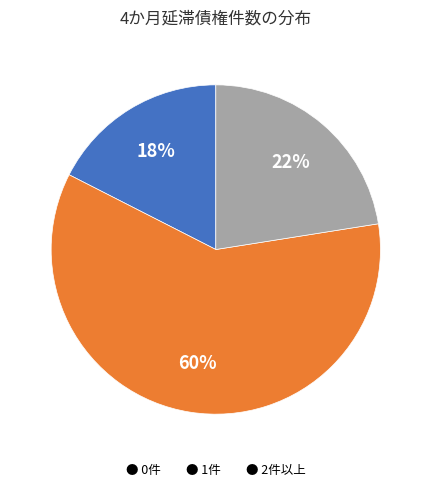

To the nearest percent, what portion does ● 2件以上 represent?

22%